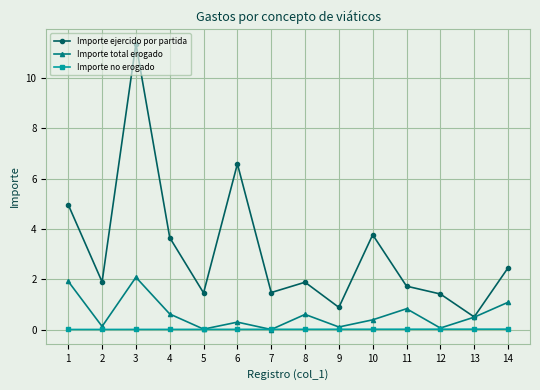

At 10, list the series in order from largest to smallest.

Importe ejercido por partida, Importe total erogado, Importe no erogado